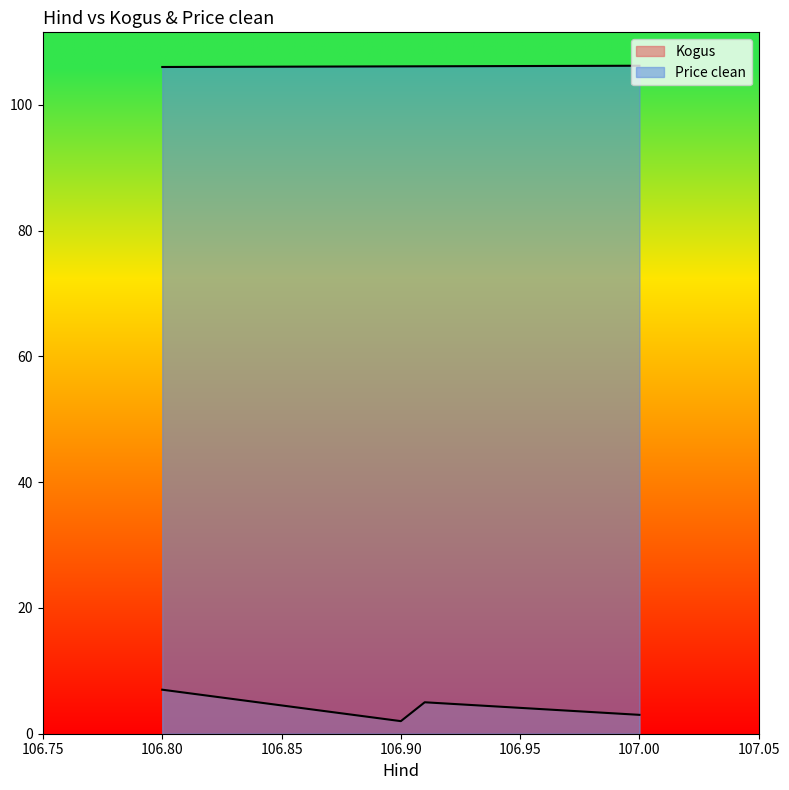

Count the number of categories in the chart.

4